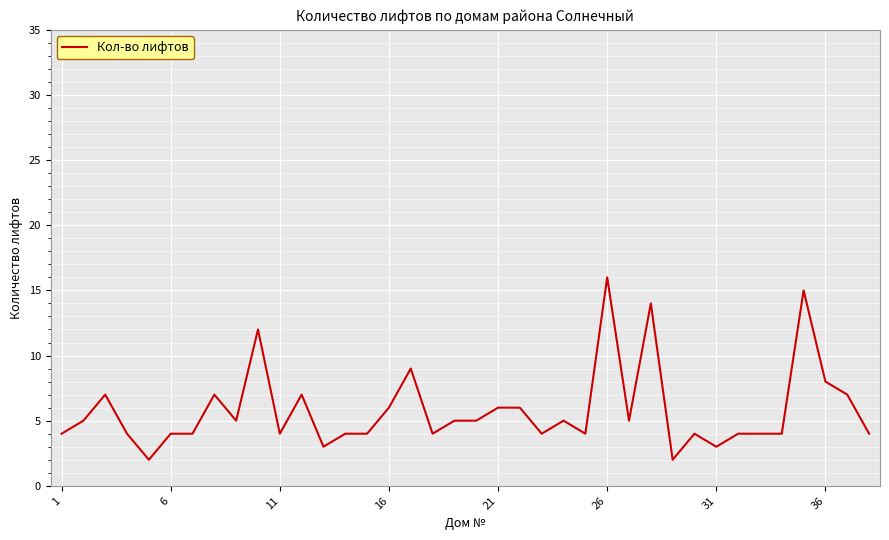

What is the maximum value shown in the chart?

16